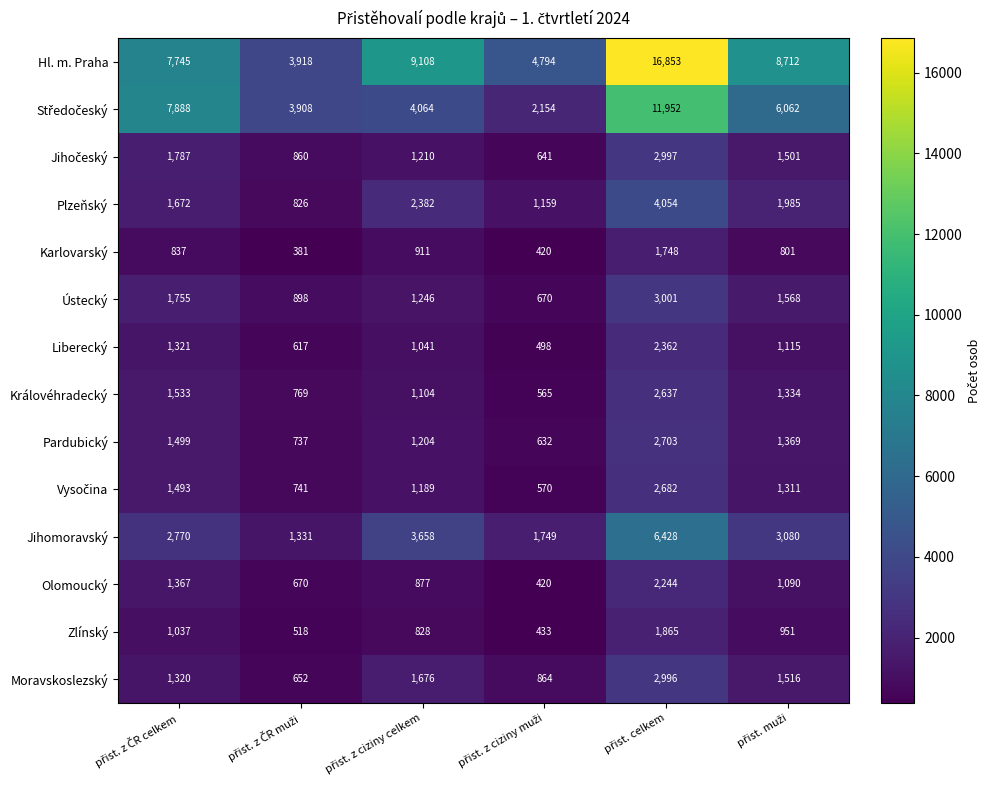

Count the number of data series in this chart.

14